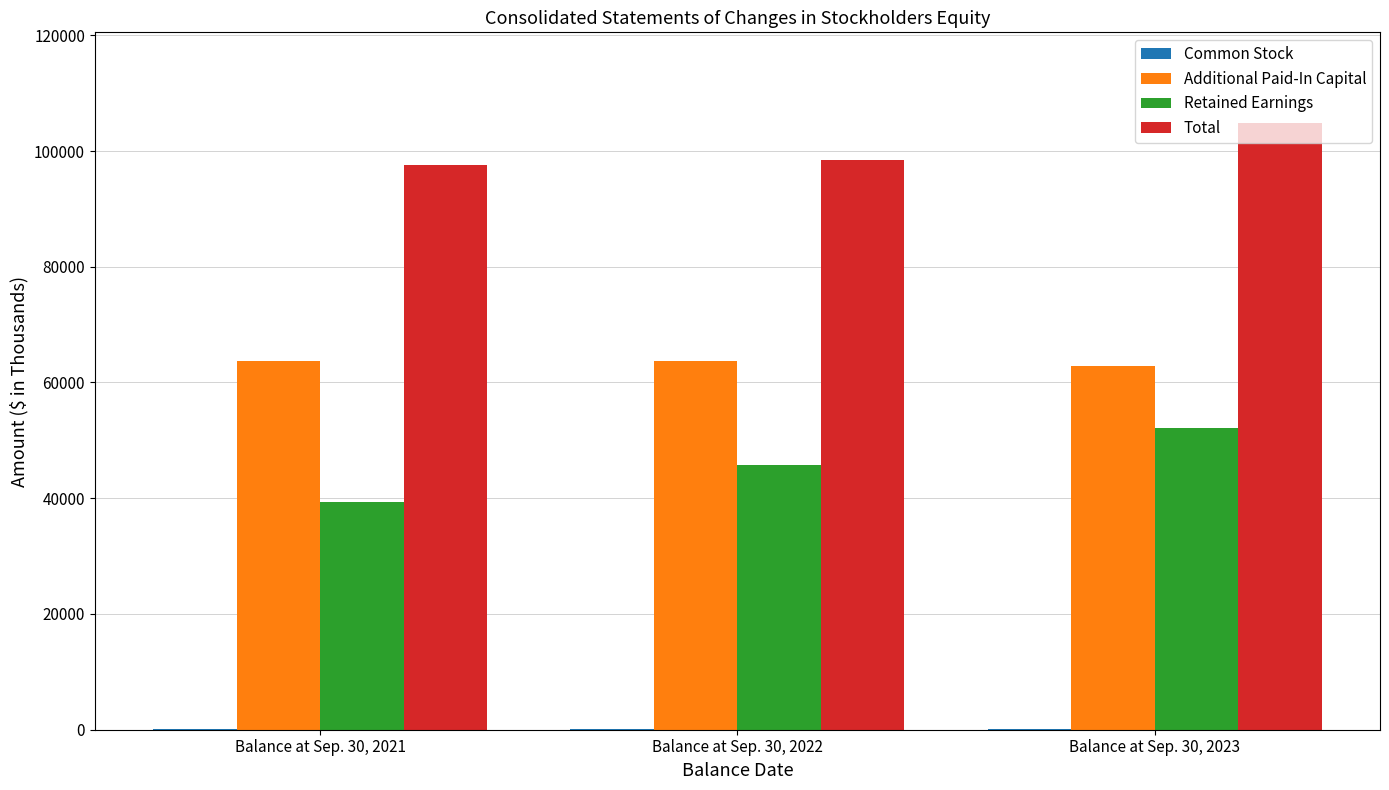

Is the value of Total at Balance at Sep. 30, 2021 greater than the value of Retained Earnings at Balance at Sep. 30, 2023?

Yes